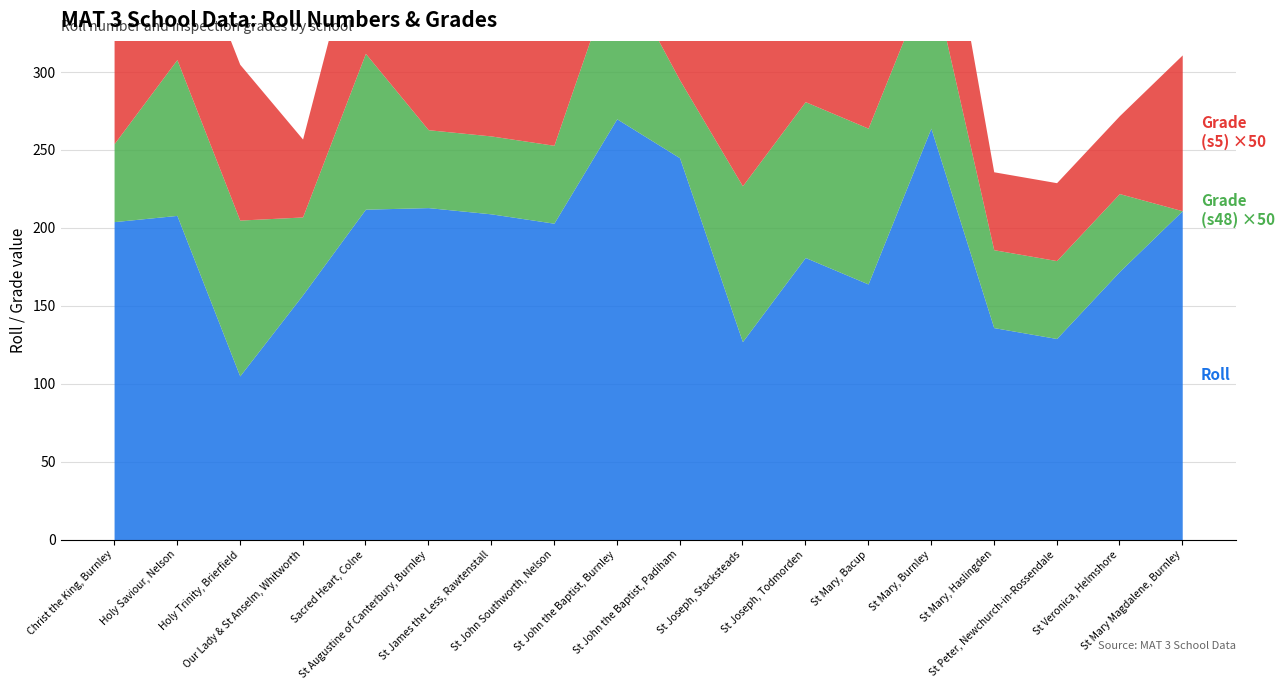

Reading left to right, extract all data points from this chart.

Grade (s5): Christ the King, Burnley=2	Holy Saviour, Nelson=2	Holy Trinity, Brierfield=2	Our Lady & St Anselm, Whitworth=1	Sacred Heart, Colne=2	St Augustine of Canterbury, Burnley=2	St James the Less, Rawtenstall=2	St John Southworth, Nelson=3	St John the Baptist, Burnley=2	St John the Baptist, Padiham=2	St Joseph, Stacksteads=2	St Joseph, Todmorden=1	St Mary, Bacup=3	St Mary, Burnley=2	St Mary, Haslingden=1	St Peter, Newchurch-in-Rossendale=1	St Veronica, Helmshore=1	St Mary Magdalene, Burnley=2
Grade (s48): Christ the King, Burnley=1	Holy Saviour, Nelson=2	Holy Trinity, Brierfield=2	Our Lady & St Anselm, Whitworth=1	Sacred Heart, Colne=2	St Augustine of Canterbury, Burnley=1	St James the Less, Rawtenstall=1	St John Southworth, Nelson=1	St John the Baptist, Burnley=2	St John the Baptist, Padiham=1	St Joseph, Stacksteads=2	St Joseph, Todmorden=2	St Mary, Bacup=2	St Mary, Burnley=2	St Mary, Haslingden=1	St Peter, Newchurch-in-Rossendale=1	St Veronica, Helmshore=1	St Mary Magdalene, Burnley=0
Roll: Christ the King, Burnley=204	Holy Saviour, Nelson=208	Holy Trinity, Brierfield=105	Our Lady & St Anselm, Whitworth=157	Sacred Heart, Colne=212	St Augustine of Canterbury, Burnley=213	St James the Less, Rawtenstall=209	St John Southworth, Nelson=203	St John the Baptist, Burnley=270	St John the Baptist, Padiham=245	St Joseph, Stacksteads=127	St Joseph, Todmorden=181	St Mary, Bacup=164	St Mary, Burnley=264	St Mary, Haslingden=136	St Peter, Newchurch-in-Rossendale=129	St Veronica, Helmshore=172	St Mary Magdalene, Burnley=211